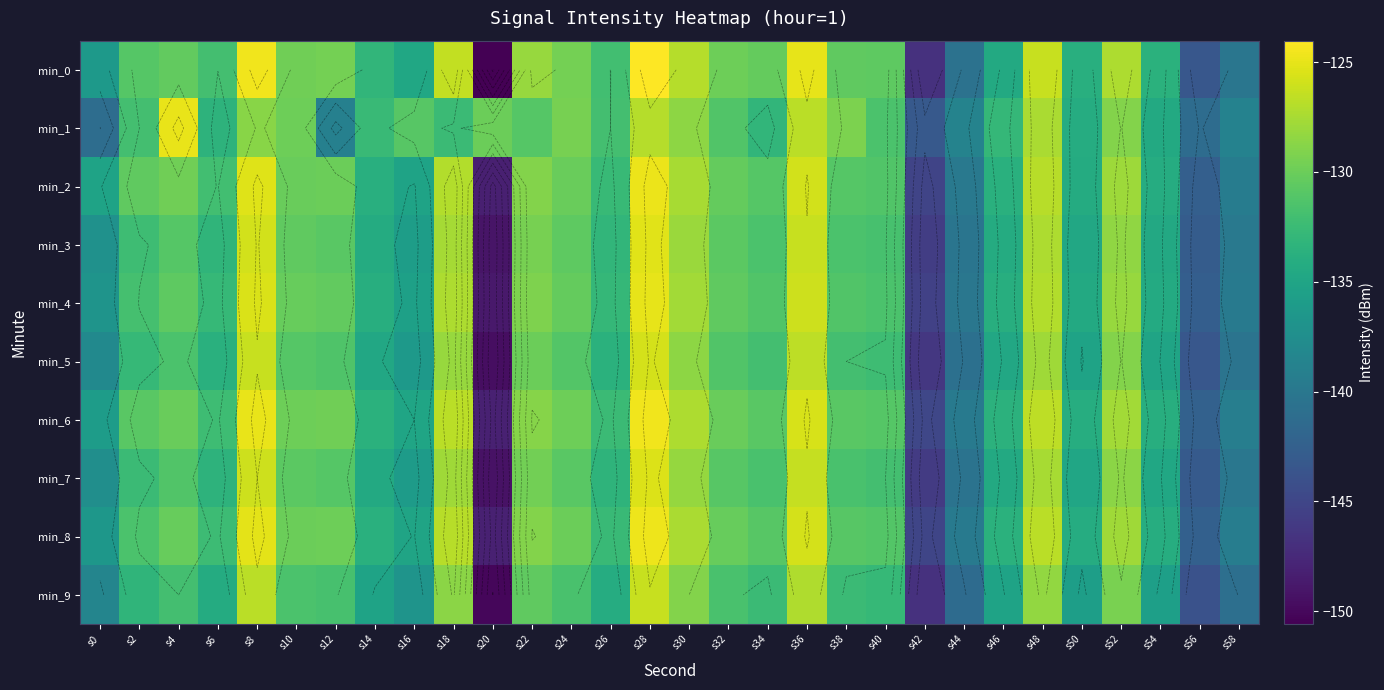

Between s4 and s50, which series saw the biggest shift?

min_1